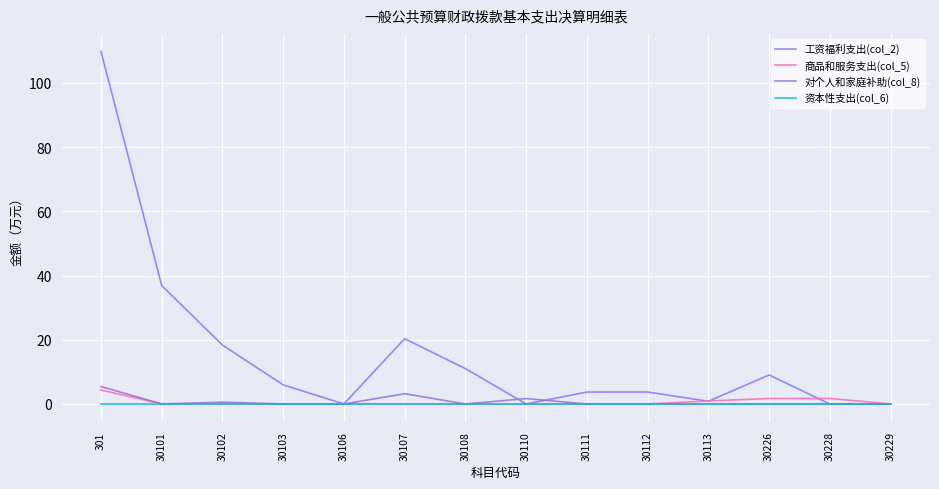

What is the difference between the highest and lowest values at 30226?

9.0